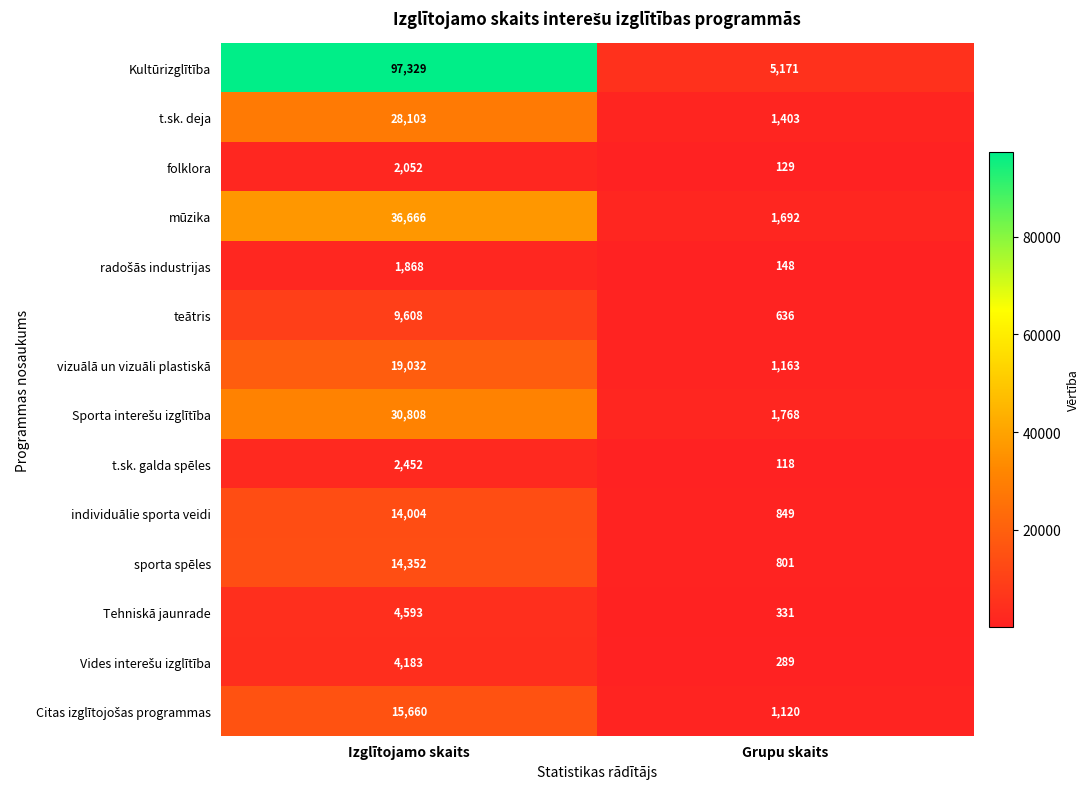

Where is vizuālā un vizuāli plastiskā nearest to the value 10097?

Grupu skaits